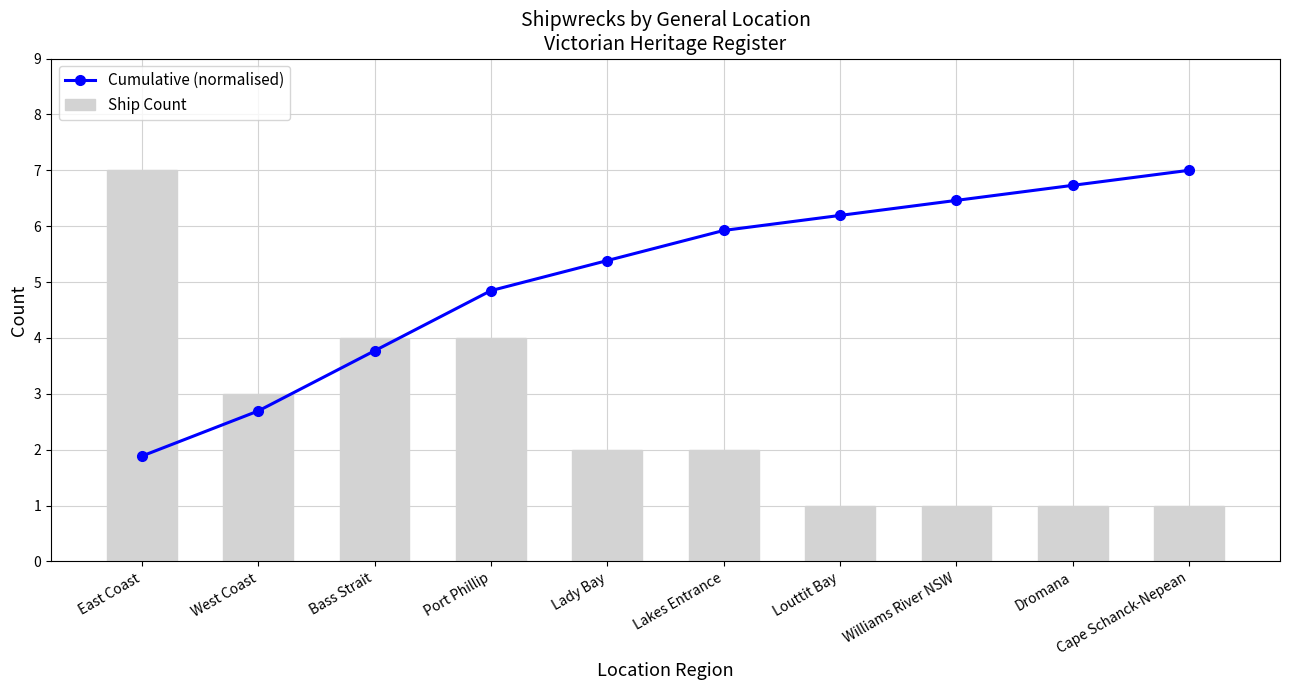

What is the value of the Ship Count bar at the 4th from the left?

4